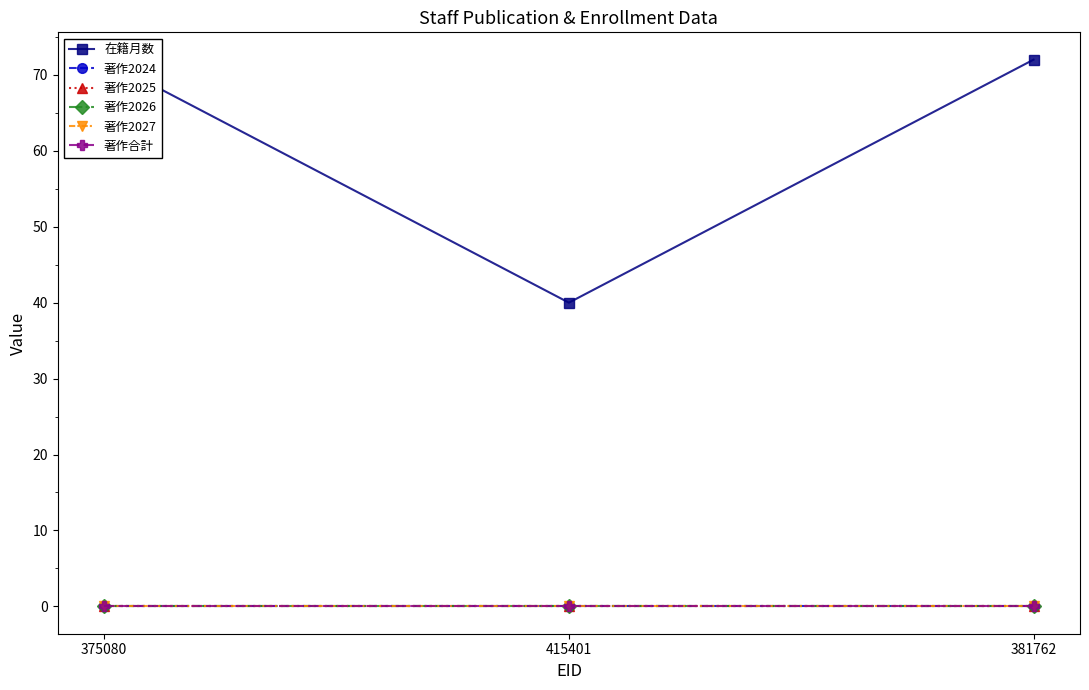

The 著作2025 series shows 0 at 381762. True or false?

True